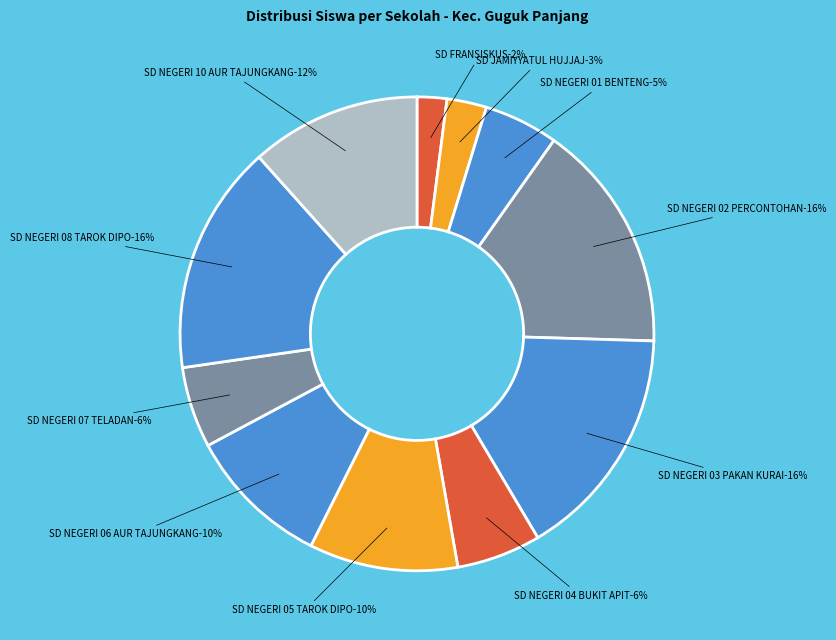

Count the number of slices in the pie.

11